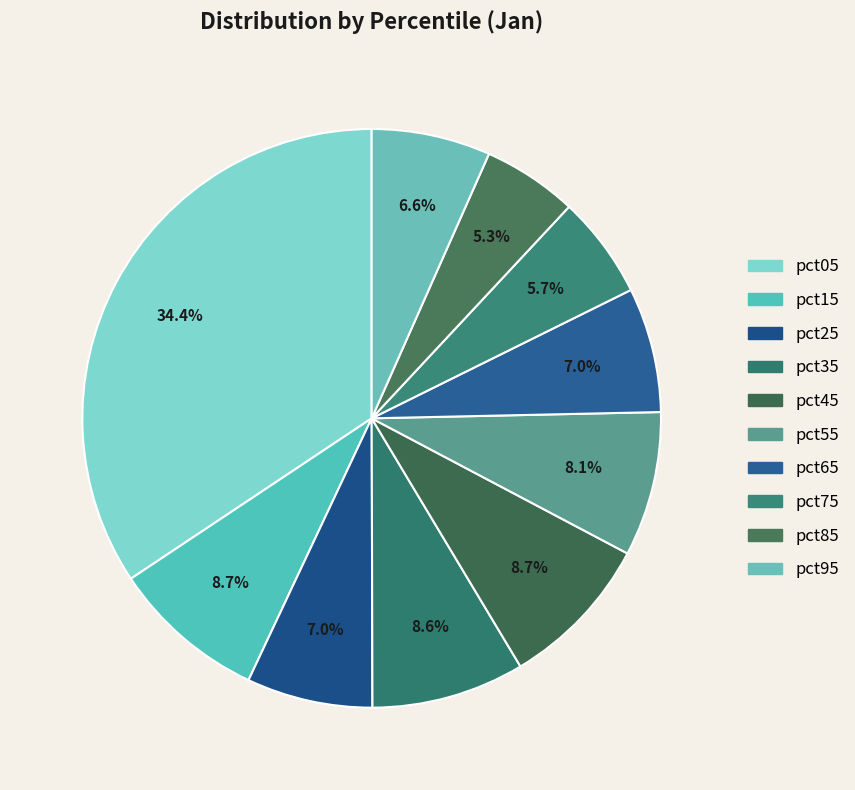

How many slices are in this pie chart?

10